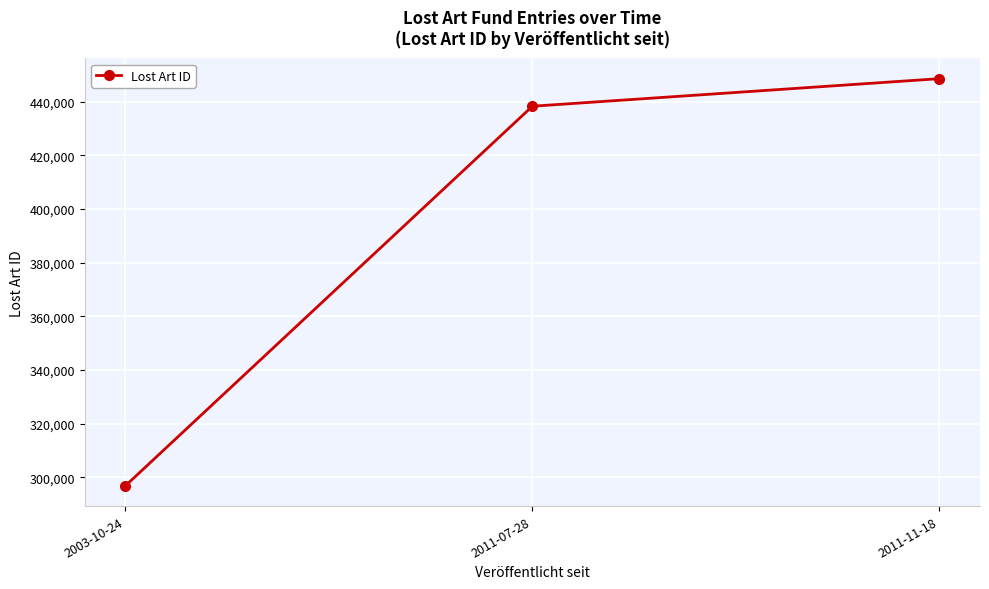

What is the approximate value at 2003-10-24?

296817